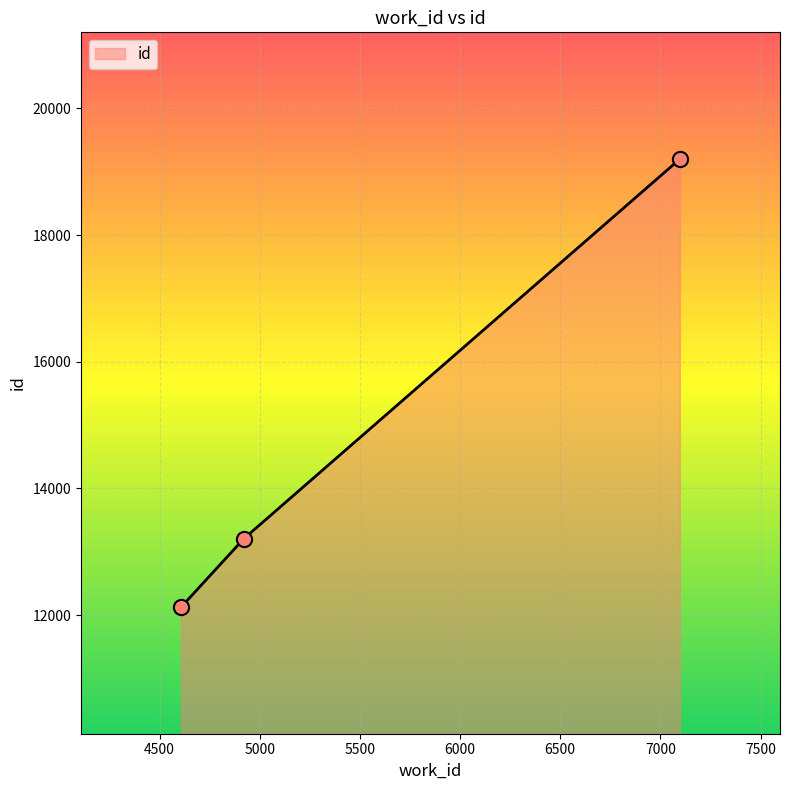

What is the maximum value shown in the chart?

19199